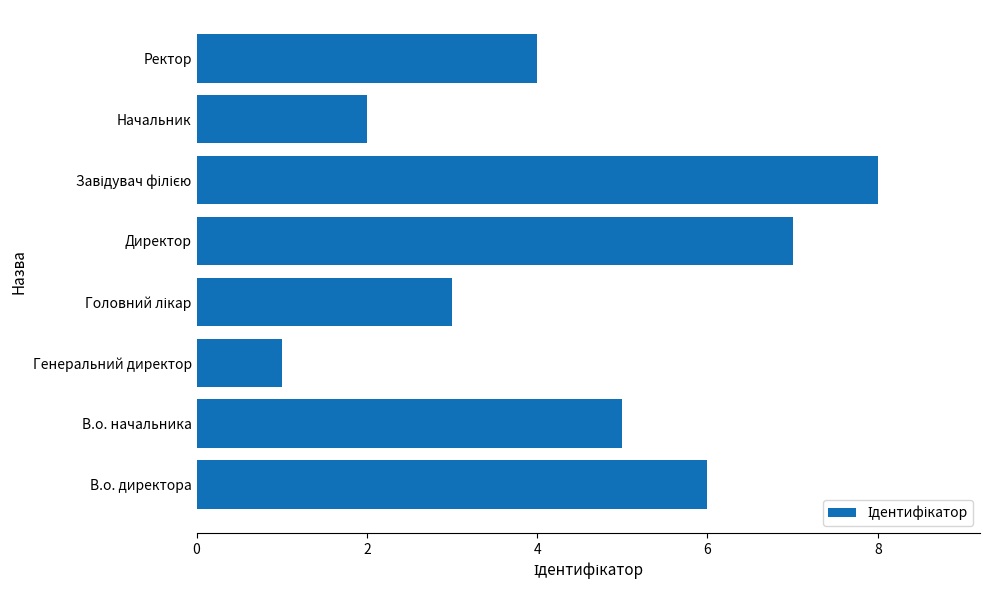

Which has a higher value, Генеральний директор or Ректор?

Ректор